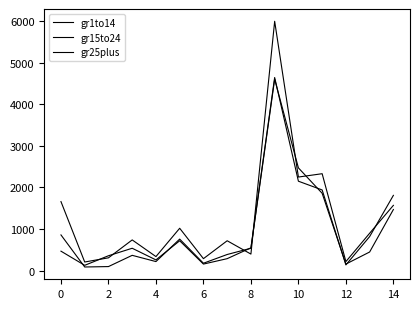

How many lines are shown in the chart?

3